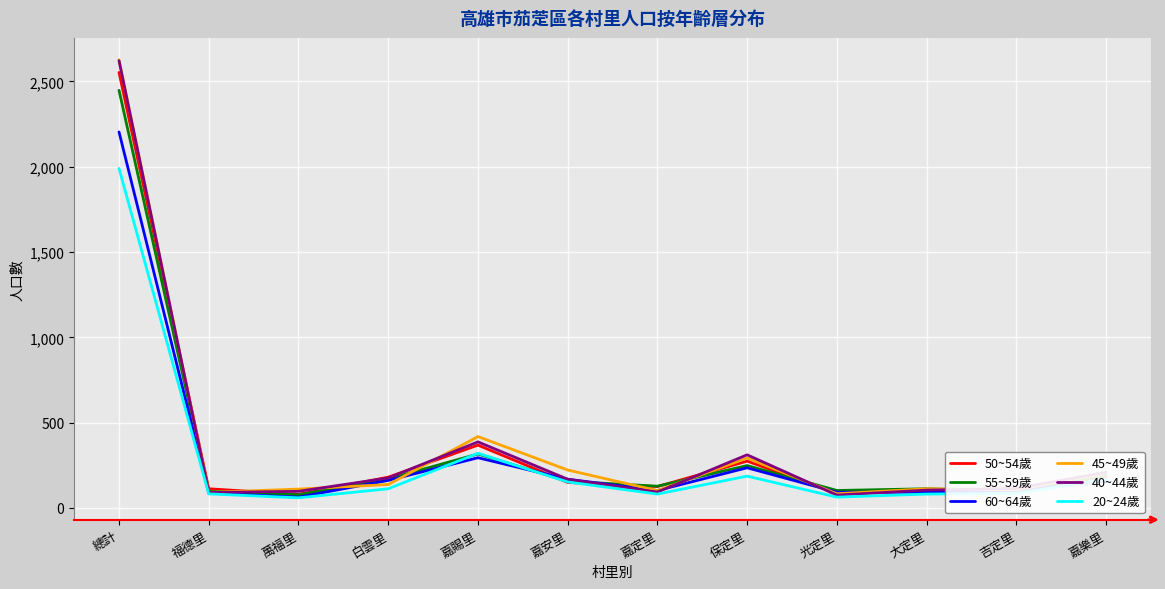

What is the difference between the highest and lowest values at 白雲里?

68